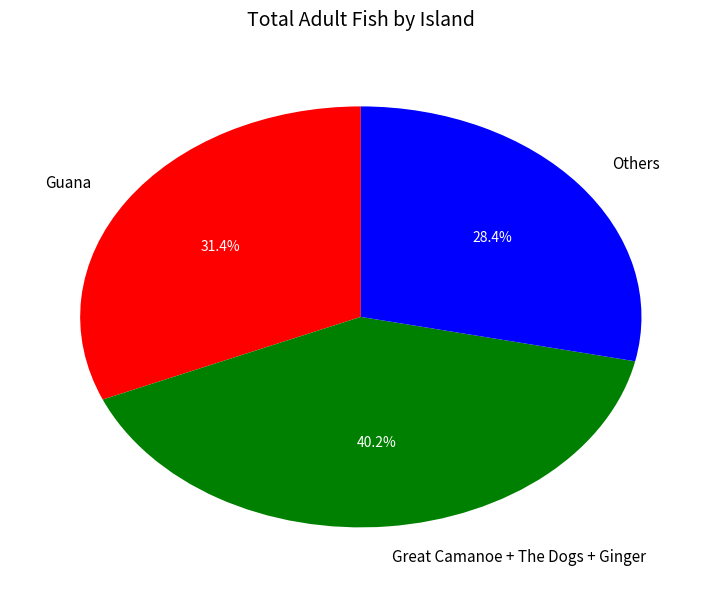

Which slice is the largest?

Great Camanoe + The Dogs + Ginger